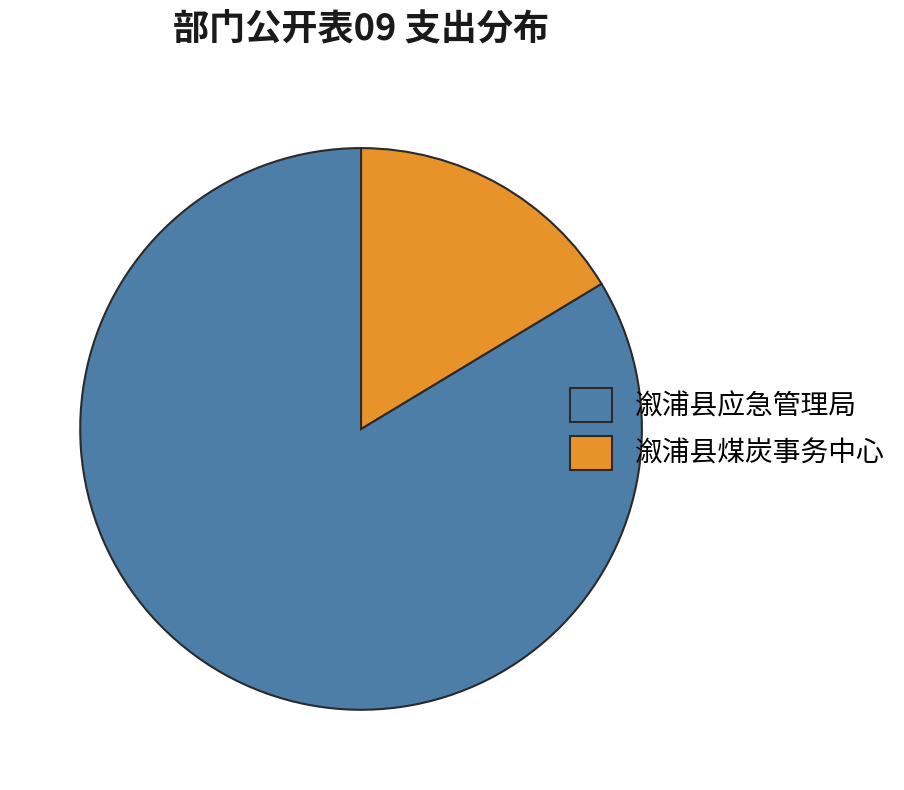

Does 溆浦县应急管理局 account for over 50% of the chart?

Yes